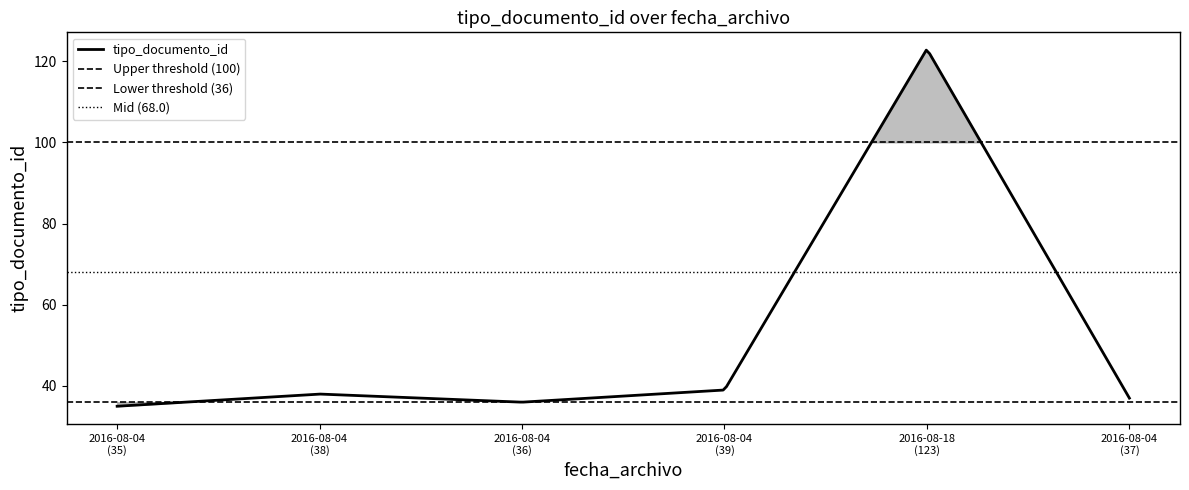

What is the change in value from 2016-08-04 10:44:27 to 2016-08-18 10:50:29?

+88